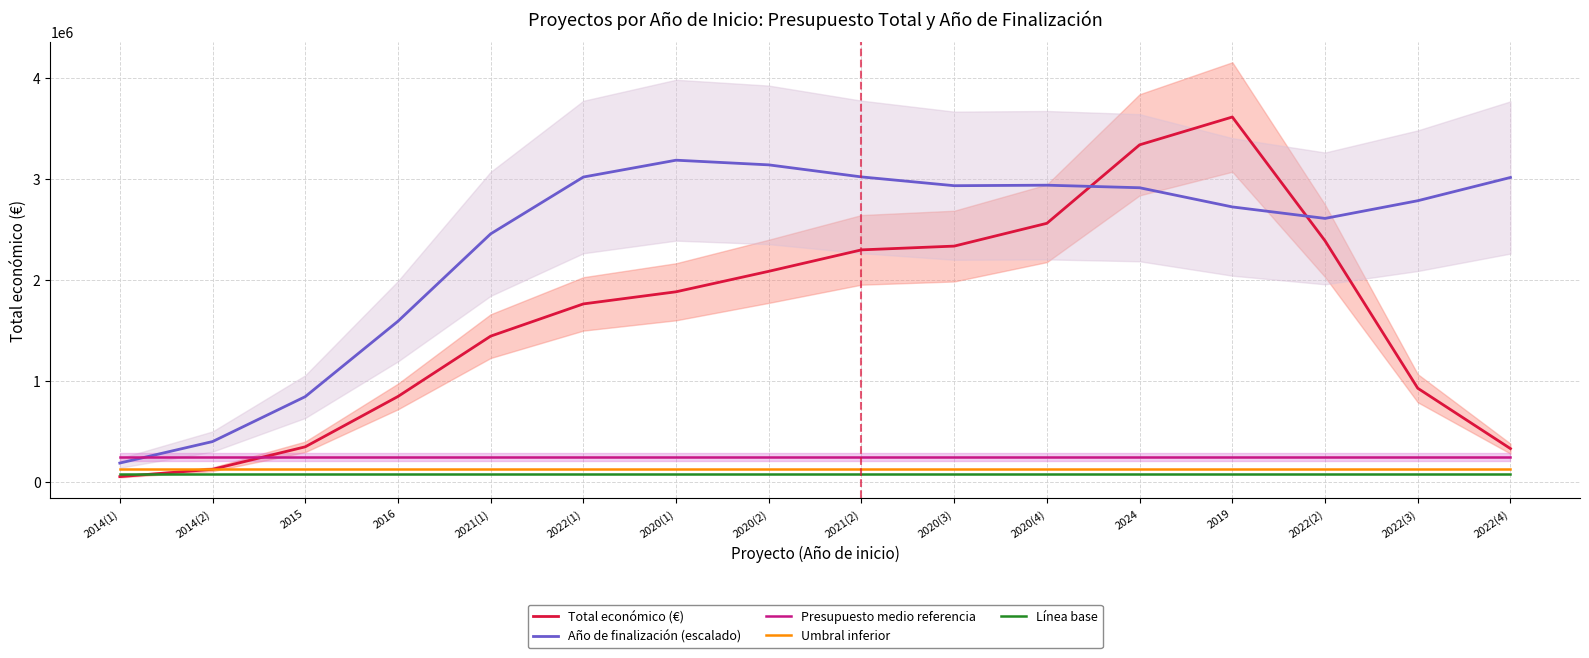

At which category does the chart reach its minimum across all series?

2014(1)